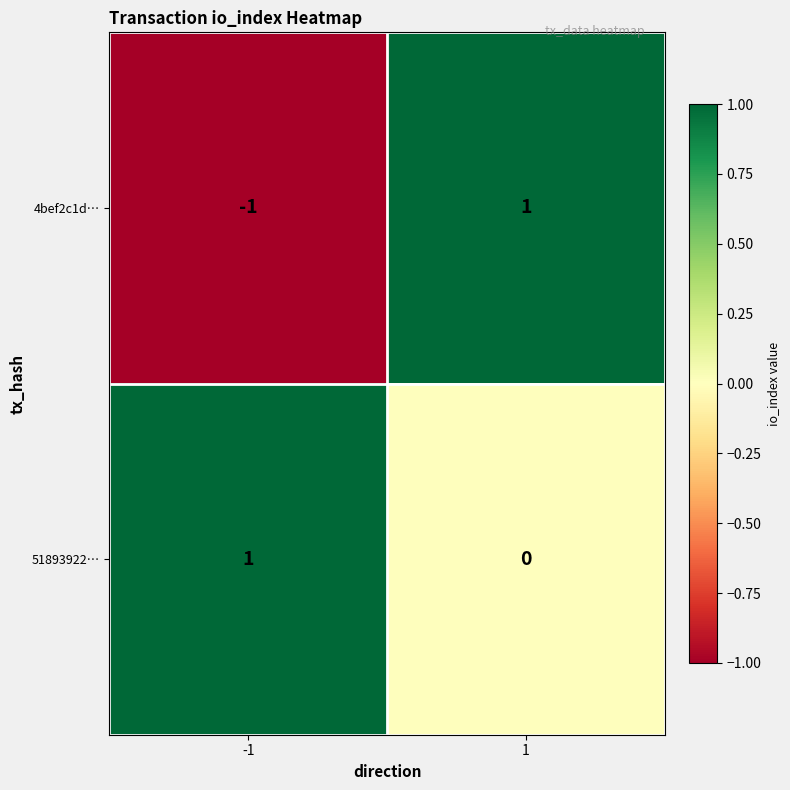

How many values in the 51893922… series are below 1?

1